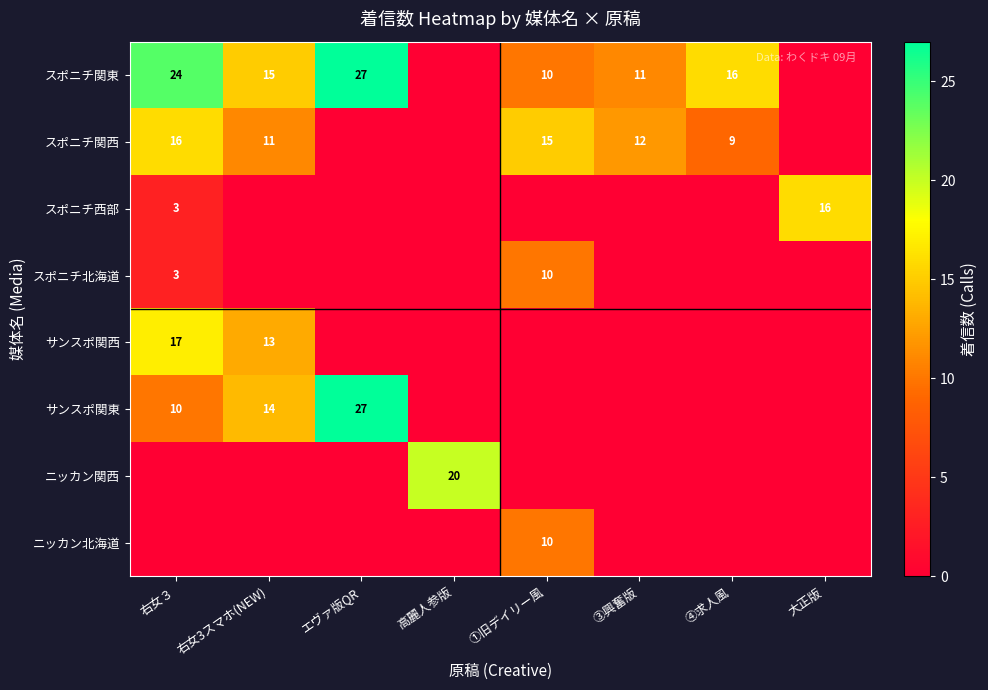

Is it true that スポニチ関東 equals 5 at ①旧デイリー風?

False